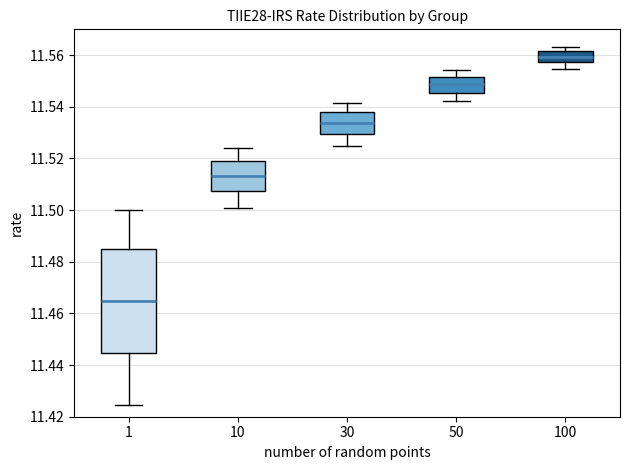

Reading left to right, read every box against the y-axis: the position of its median line, the range the box covers, and the ends of its whiskers. The values are not printed on the chart, so give them approximately, as read against the axis.

1: median 11.466, box 11.444 to 11.484, whiskers 11.424 to 11.500
10: median 11.514, box 11.508 to 11.518, whiskers 11.500 to 11.524
30: median 11.534, box 11.530 to 11.538, whiskers 11.524 to 11.542
50: median 11.548, box 11.546 to 11.552, whiskers 11.542 to 11.554
100: median 11.560, box 11.558 to 11.562, whiskers 11.554 to 11.564